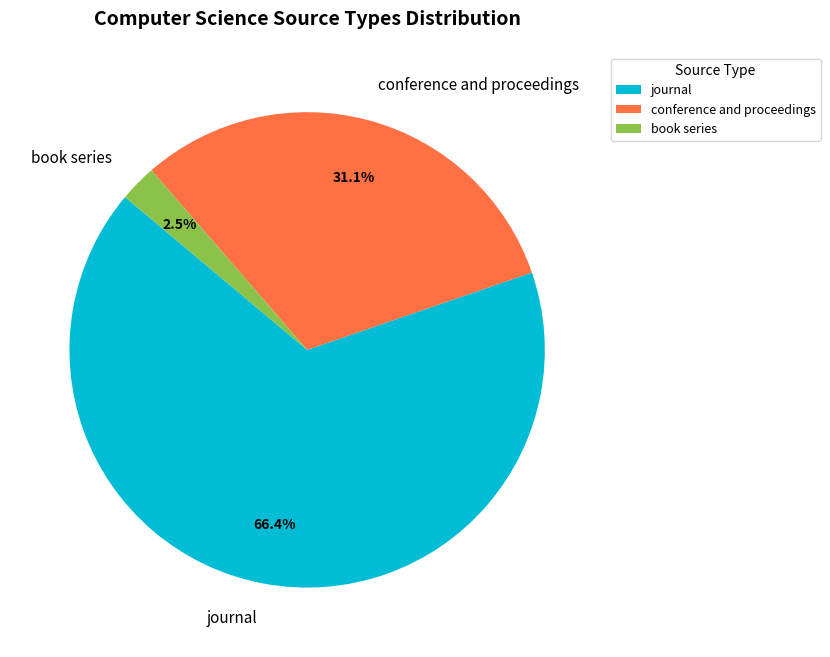

To the nearest percent, what is the difference between the book series and journal slice percentages?

64%